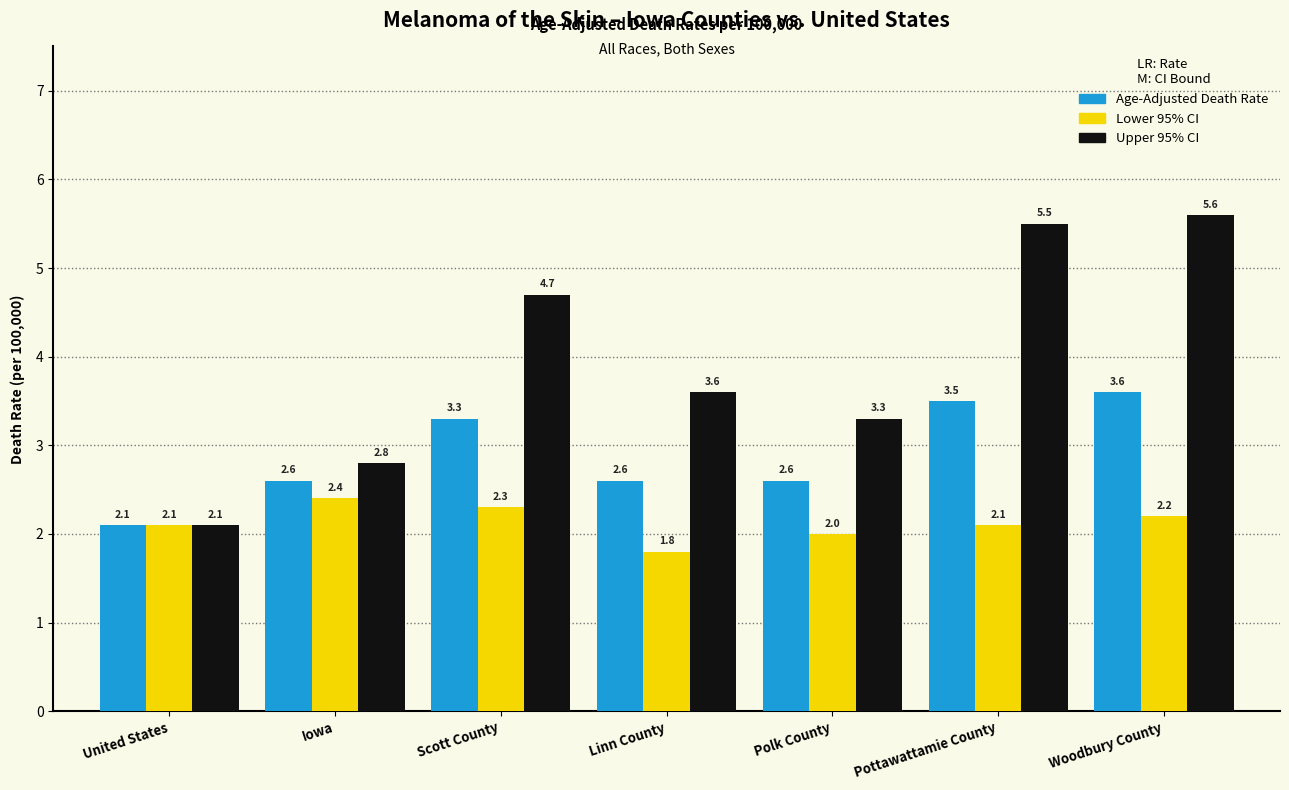

Reading right to left, list all the values displayed in this chart.

Age-Adjusted Death Rate: 3.6	3.5	2.6	2.6	3.3	2.6	2.1
Lower 95% CI: 2.2	2.1	2.0	1.8	2.3	2.4	2.1
Upper 95% CI: 5.6	5.5	3.3	3.6	4.7	2.8	2.1